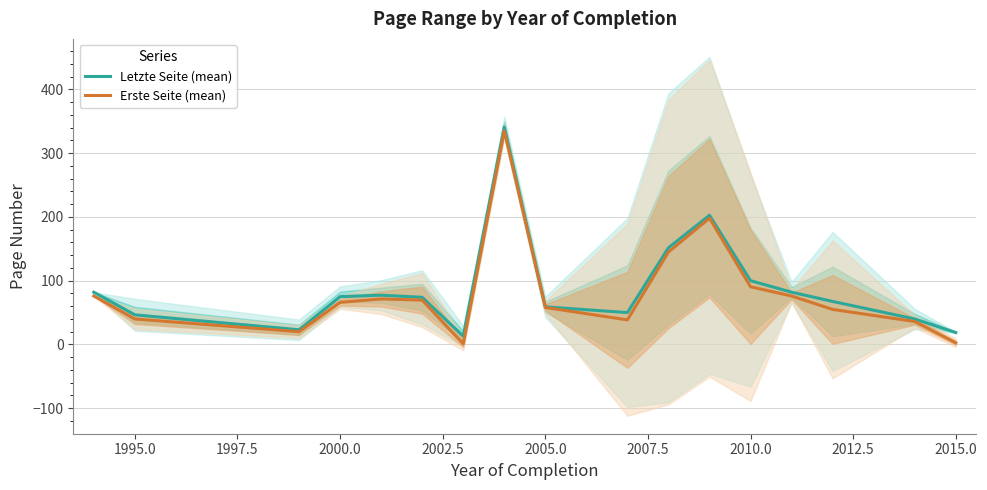

What is the highest value of the Letzte Seite (mean) series?

341.0